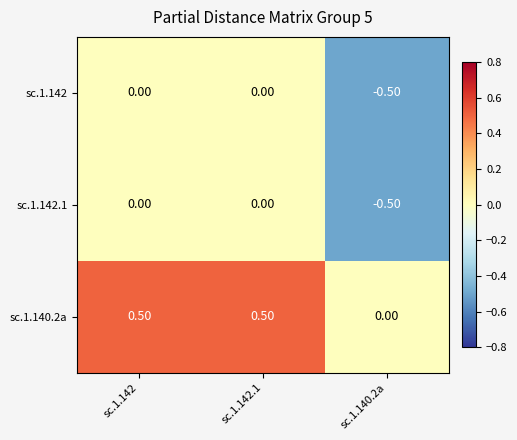

What is the spread (max minus min) of values at sc.1.142?

0.5